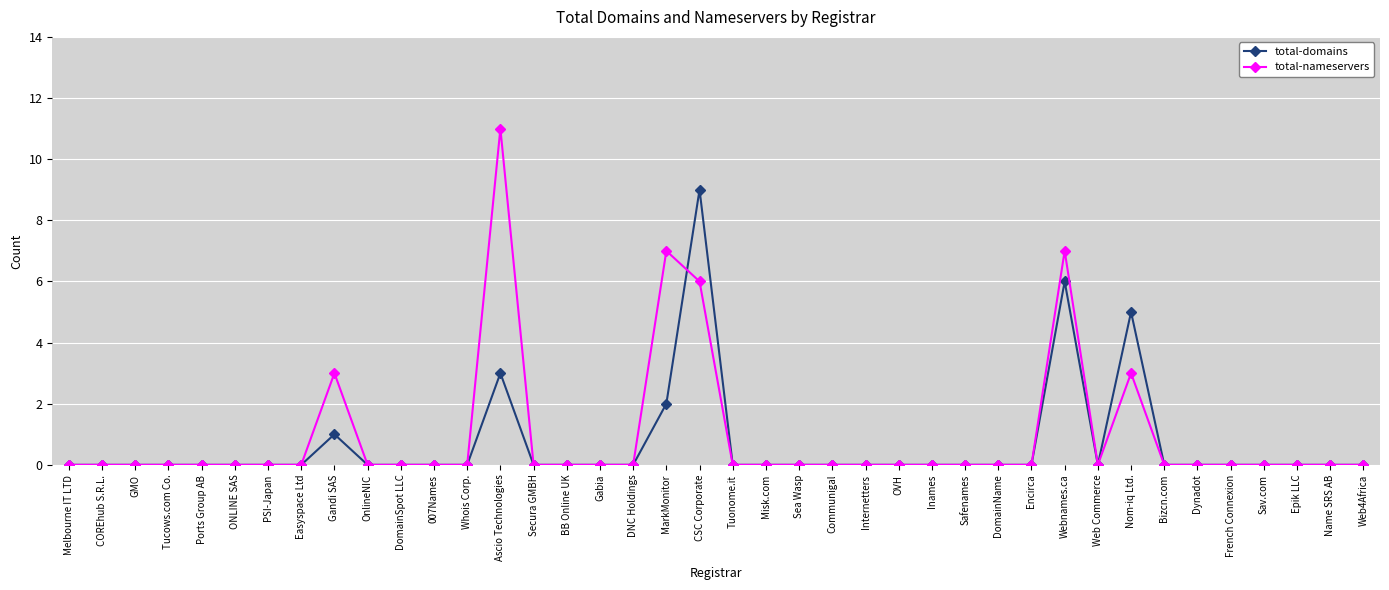

Is it true that total-nameservers equals -6 at Misk.com?

False